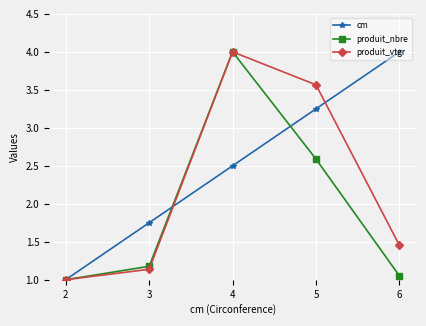

Rank the series at 6 from lowest to highest value.

produit_nbre, produit_vtgr, cm